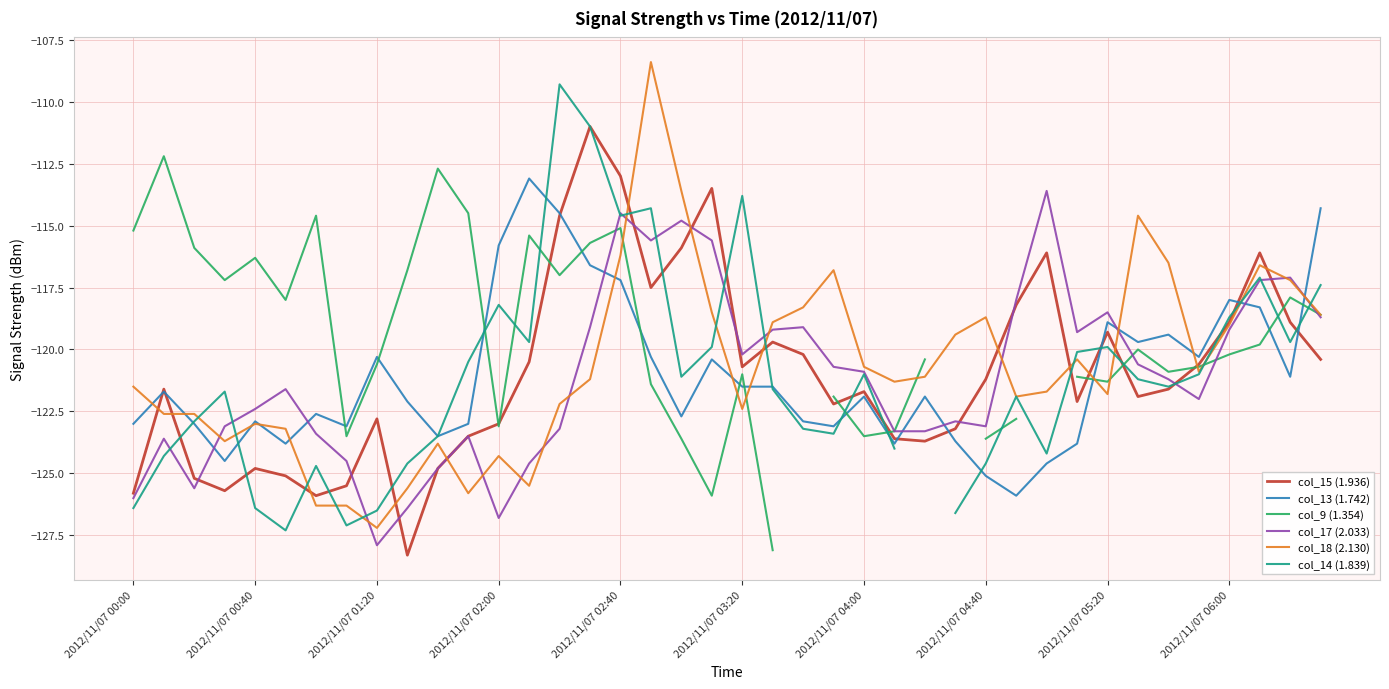

Is the value of col_15 (1.936) at 15 greater than the value of col_17 (2.033) at 18?

Yes